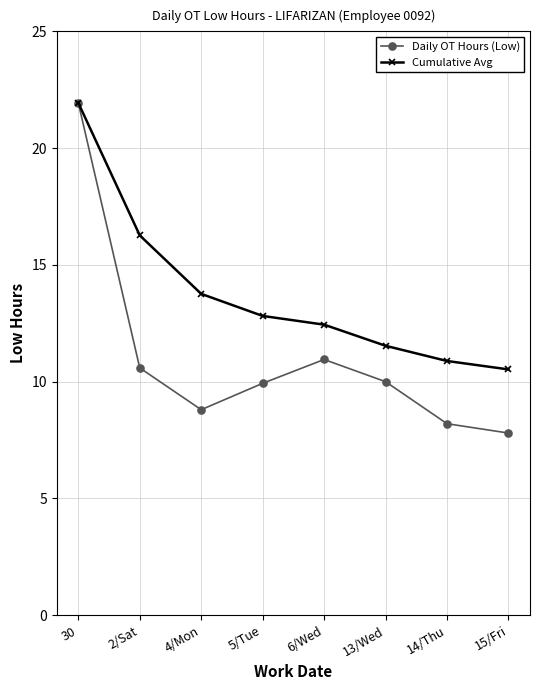

What are all the series names shown in the legend?

Daily OT Hours (Low), Cumulative Avg